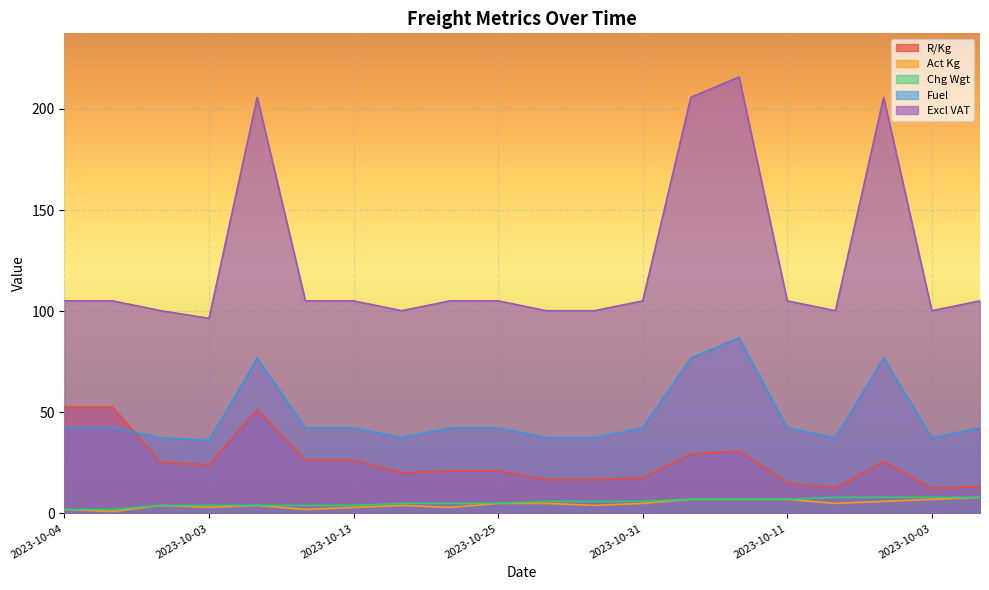

How many values in the Chg Wgt series are below 6?

10